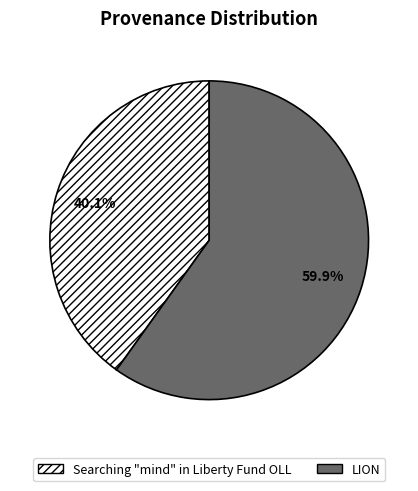

The Searching "mind" in Liberty Fund OLL slice represents 46% of the pie. True or false?

False